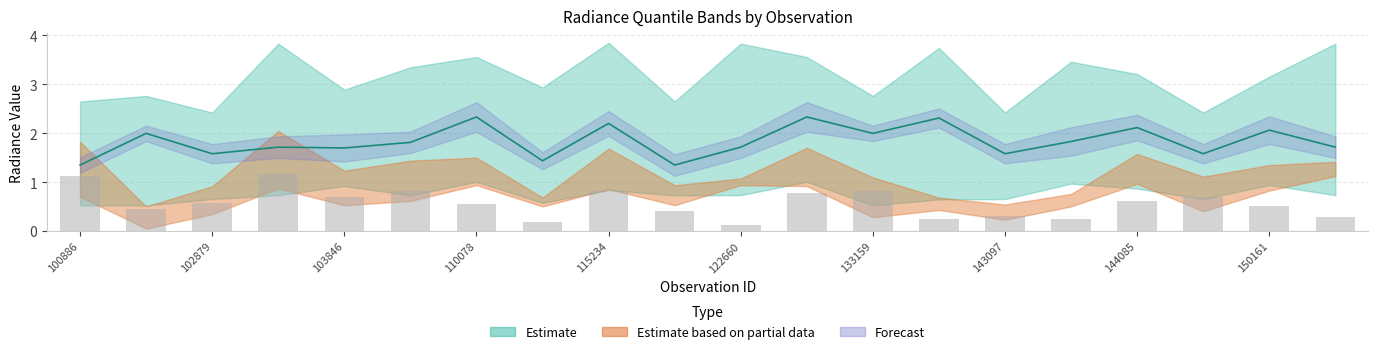

List the labels in order of dnbrad_3q value, smallest first.

102879, 143097, 149602, 100886, 122129, 102759, 133159, 103846, 114520, 150161, 144085, 107613, 143889, 110078, 132259, 133533, 103484, 122660, 150533, 115234